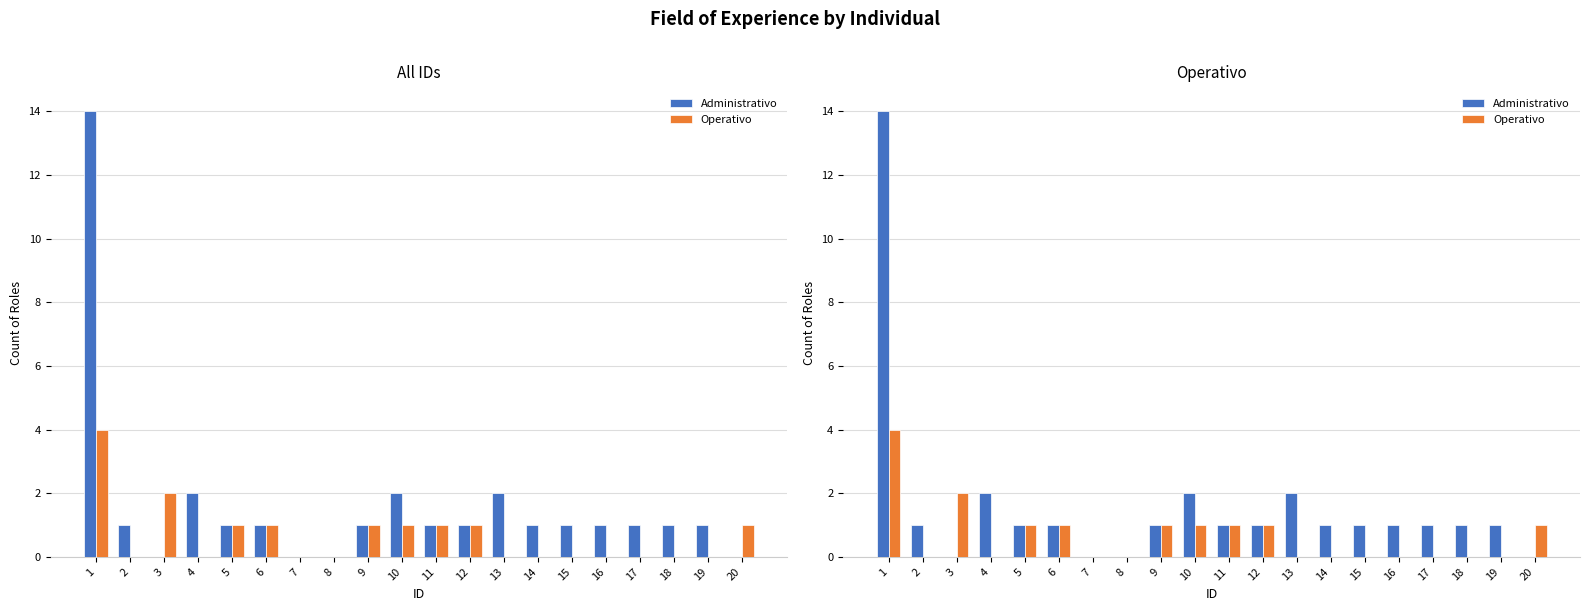

What are all the series names shown in the legend?

Administrativo, Operativo